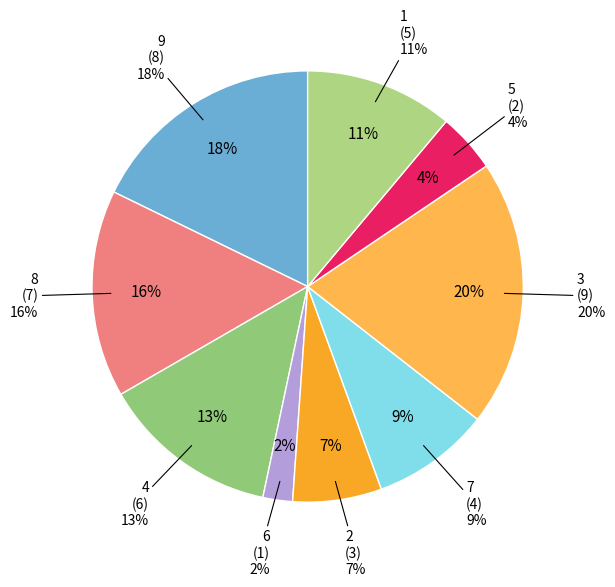

Rank the categories by value from highest to lowest.

3, 9, 8, 4, 1, 7, 2, 5, 6